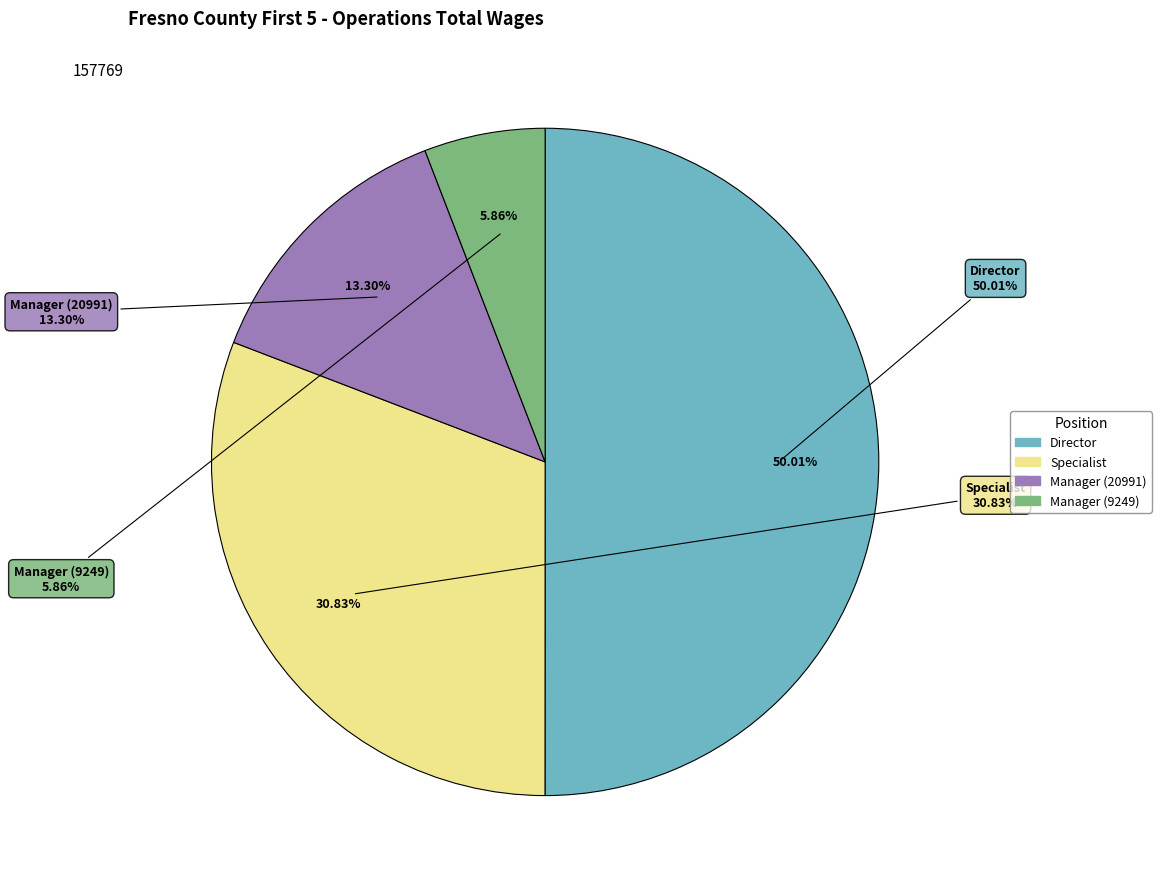

Which slice represents more than half of the pie?

Director